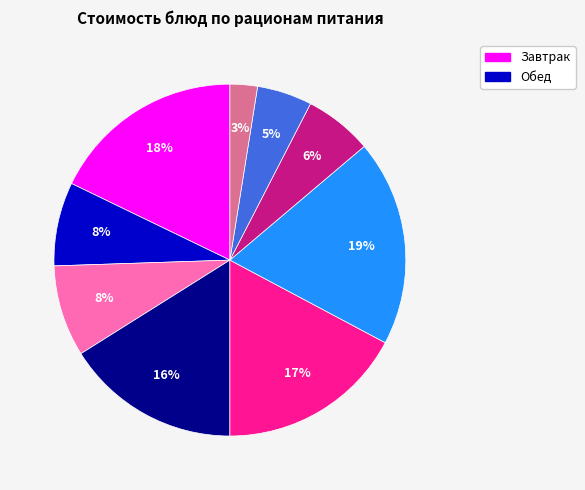

To the nearest percent, what is the difference between the largest and smallest slice percentages?

16%